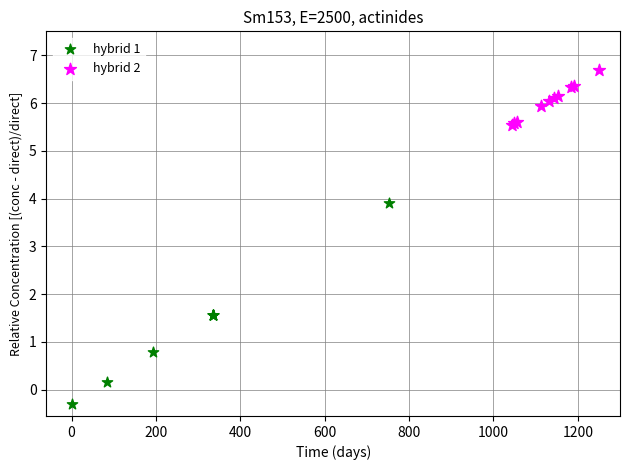

Which series contains the highest Y value?

hybrid 2